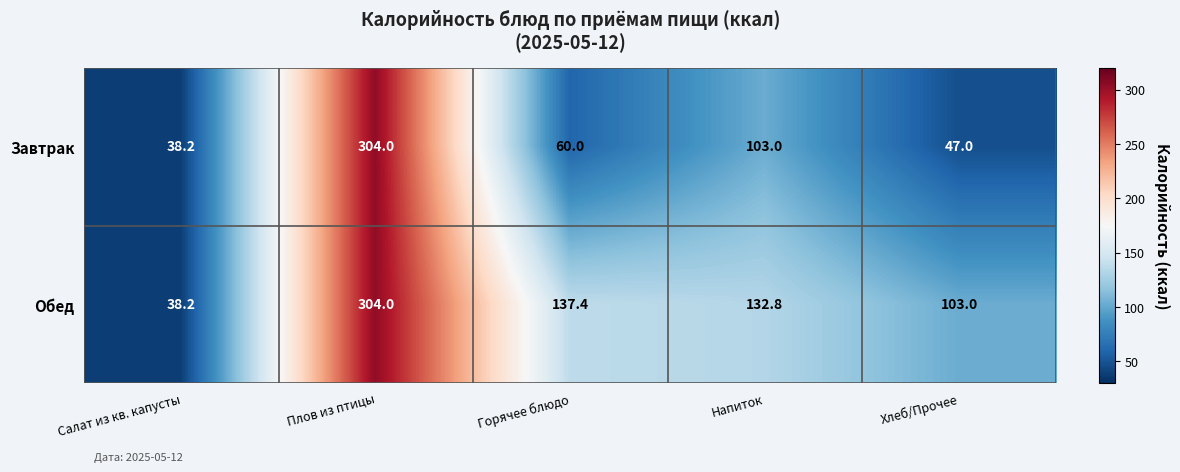

Count the number of categories in the chart.

5